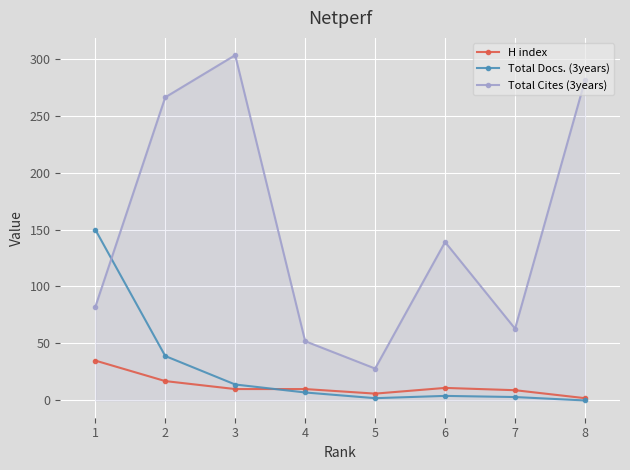

The value of Total Cites (3years) at 5 is 28. True or false?

True